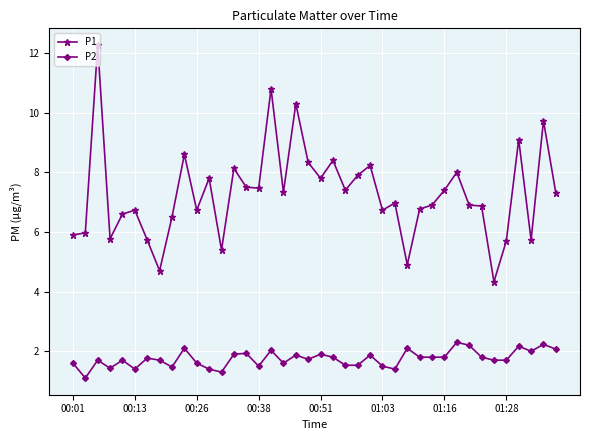

True or false: P1 and P2 cross at least once.

False